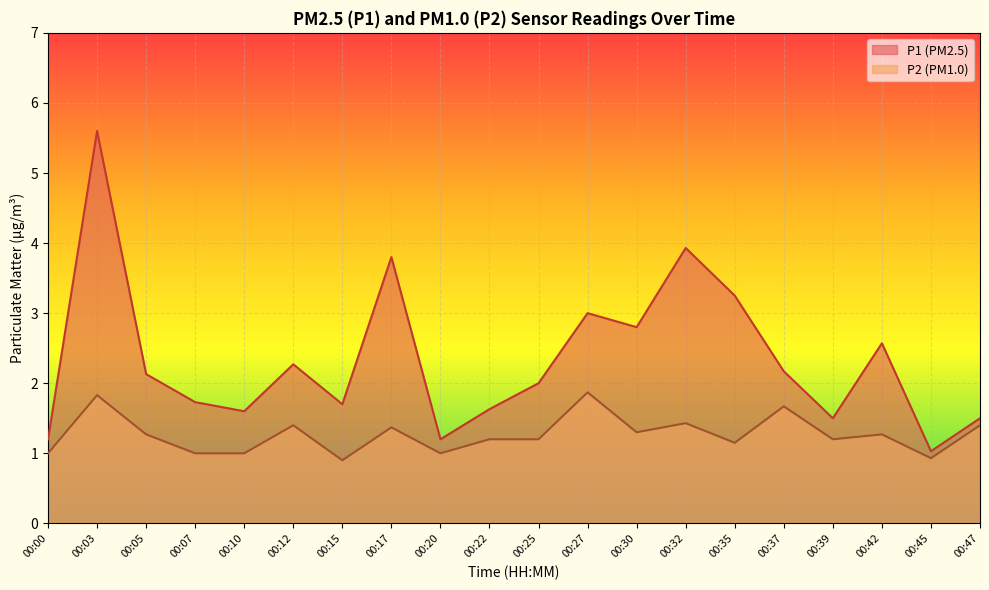

Reading left to right, list all the values displayed in this chart.

P1: 1.2	5.6	2.1	1.7	1.6	2.3	1.7	3.8	1.2	1.6	2.0	3.0	2.8	3.9	3.2	2.2	1.5	2.6	1.0	1.5
P2: 1.0	1.8	1.3	1.0	1.0	1.4	0.9	1.4	1.0	1.2	1.2	1.9	1.3	1.4	1.1	1.7	1.2	1.3	0.9	1.4